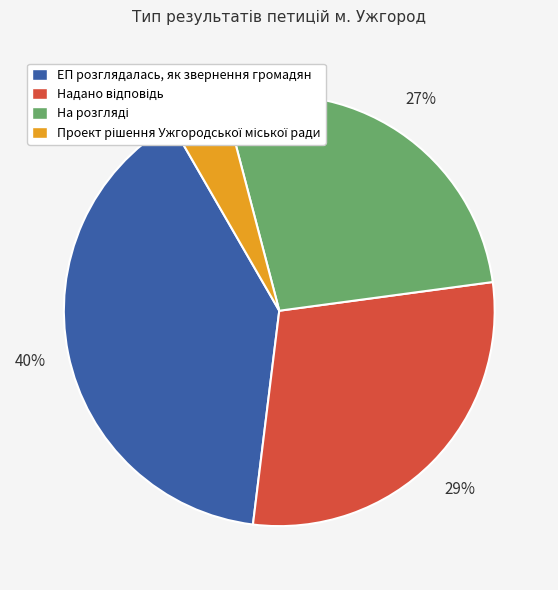

To the nearest percent, what is the average slice percentage?

25%